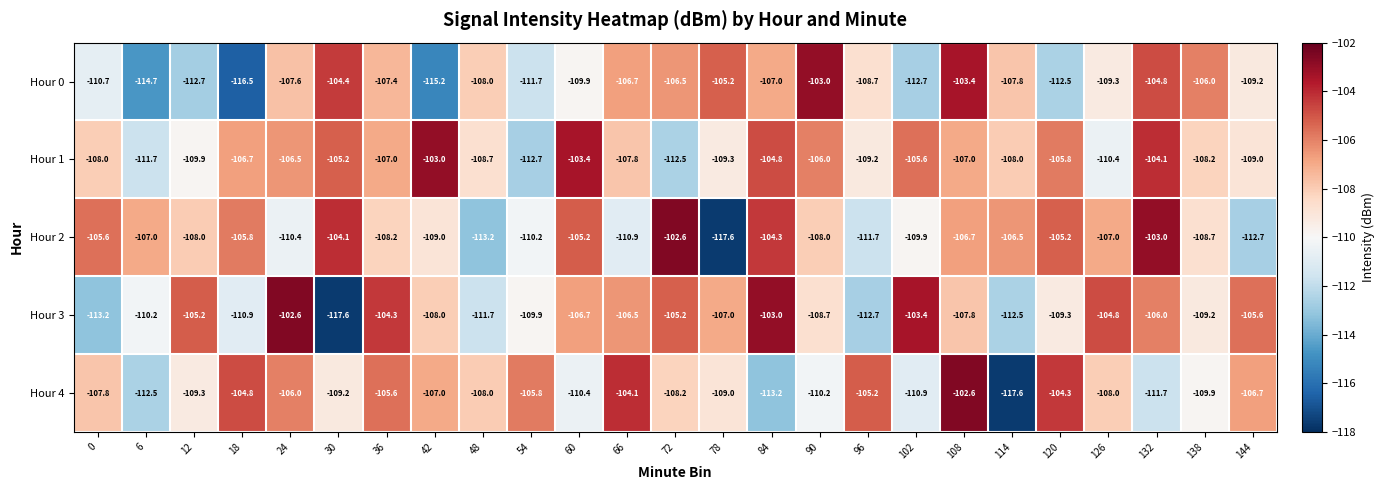

At which label does Hour 2 reach its peak?

72